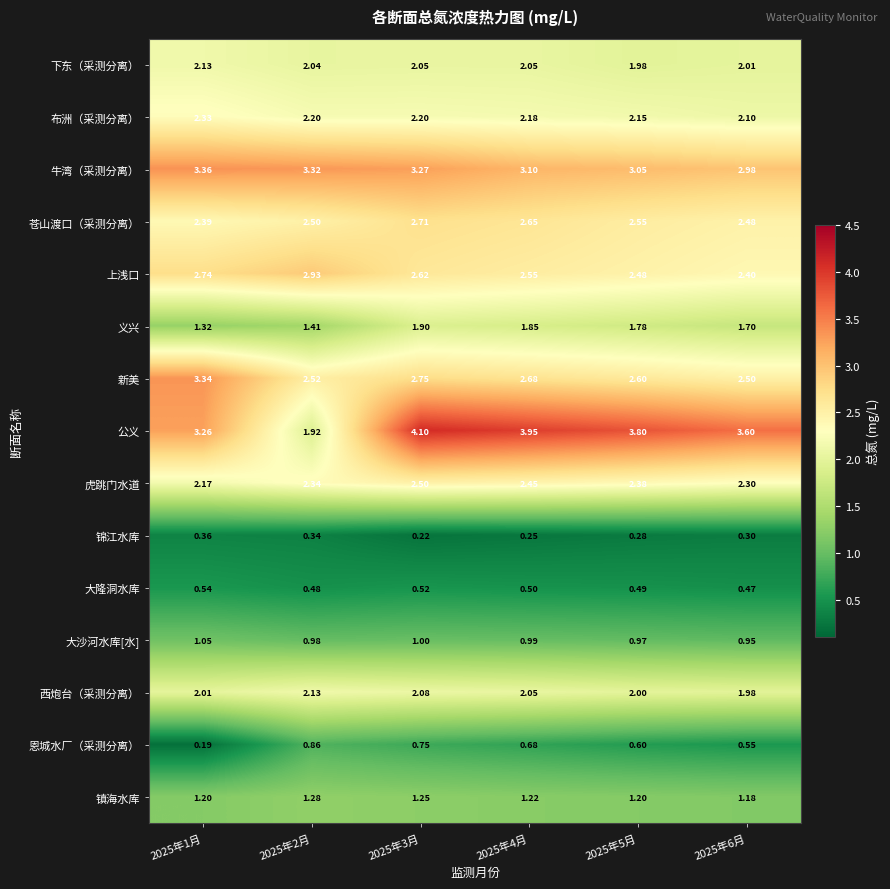

Which series has the largest total across all categories?

公义